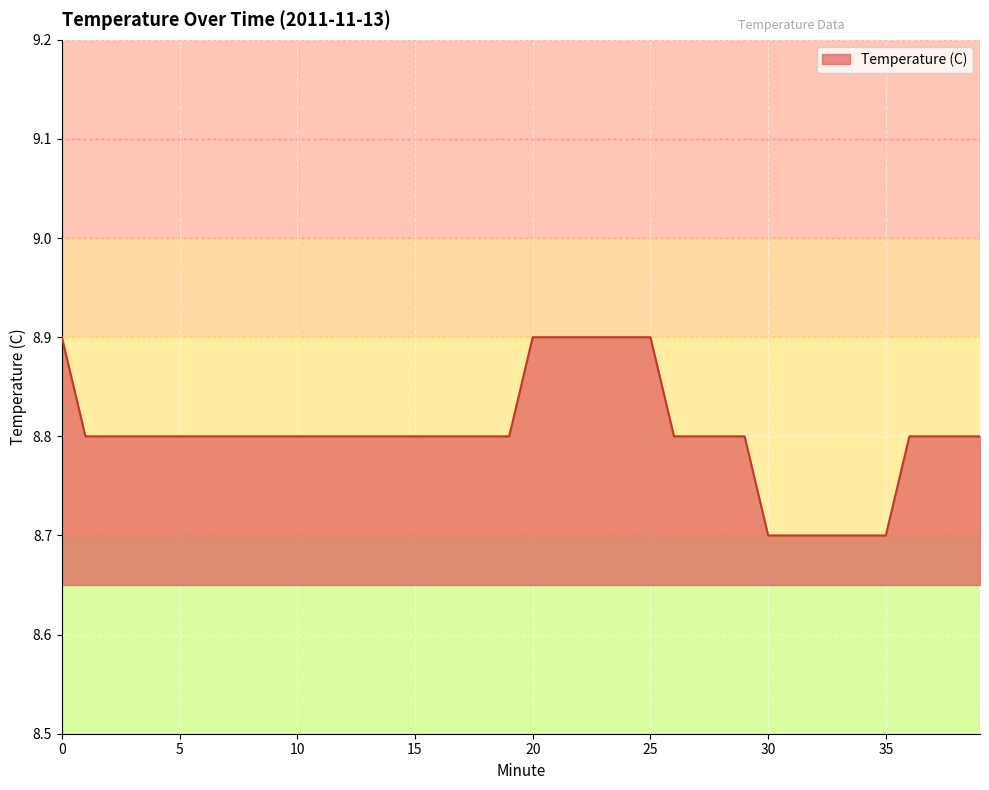

What is the maximum value shown in the chart?

8.9